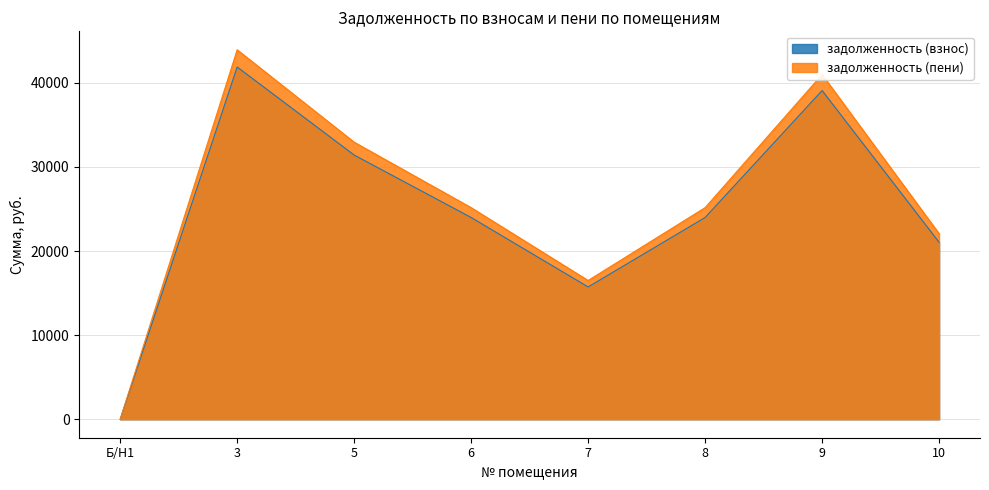

At which category does задолженность (взнос) reach its first local valley?

7